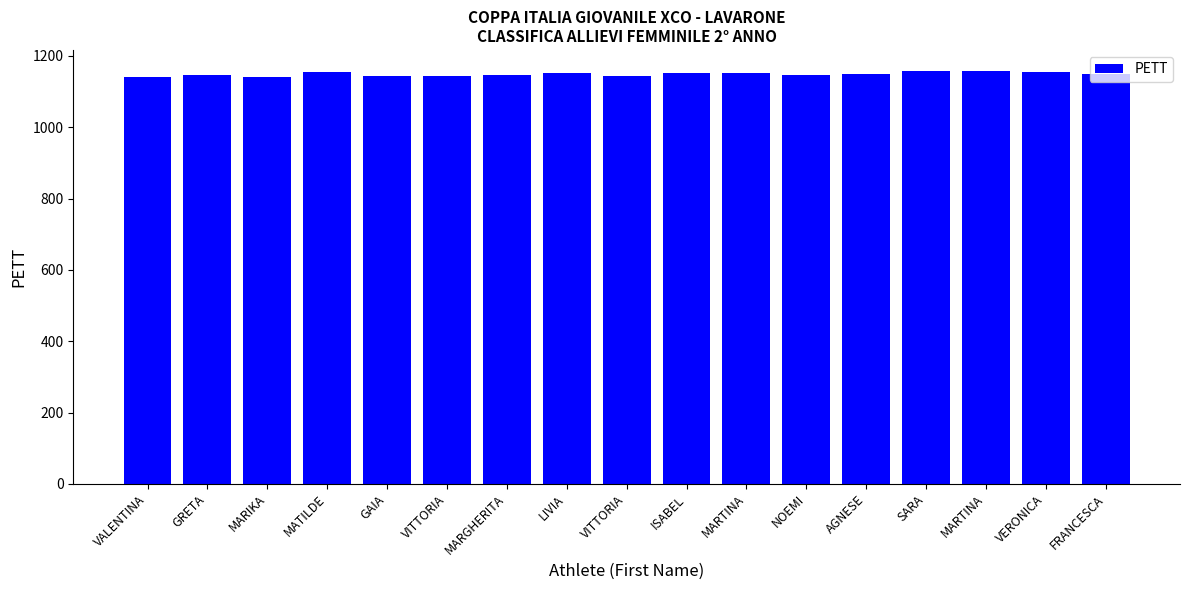

How many bars are there in total?

17